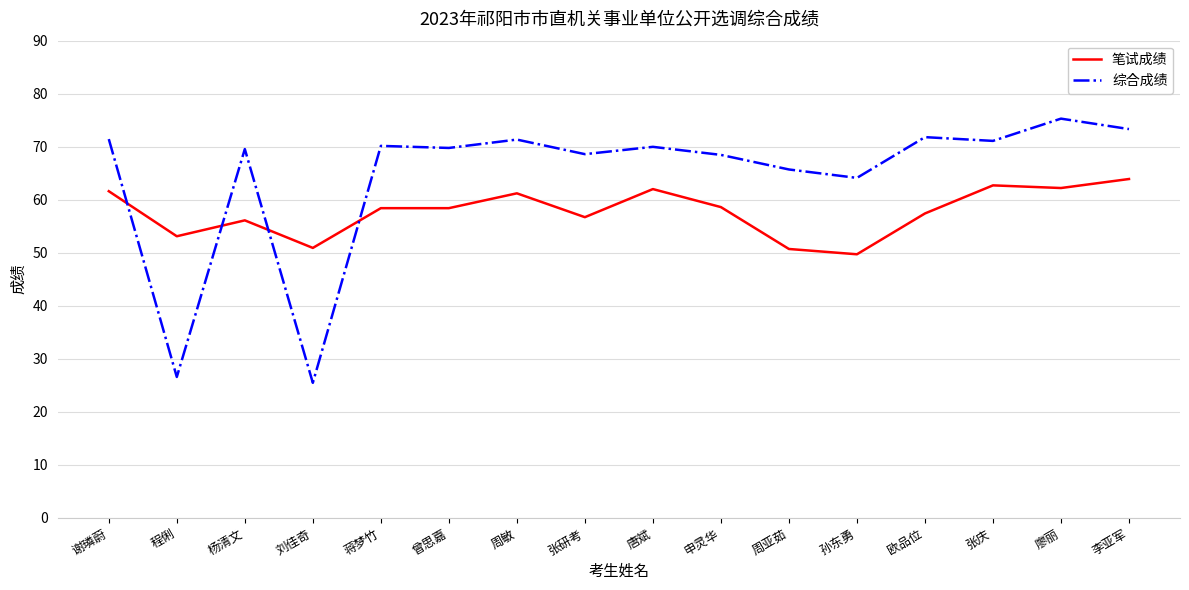

What position from the left is 唐斌?

9